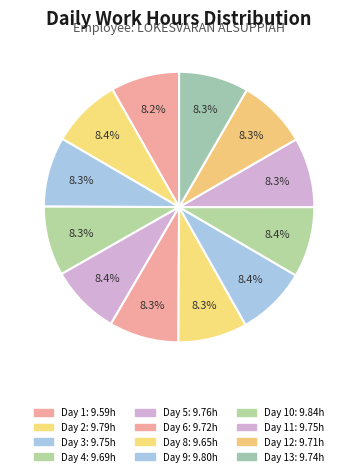

How many segments does this pie chart have?

12